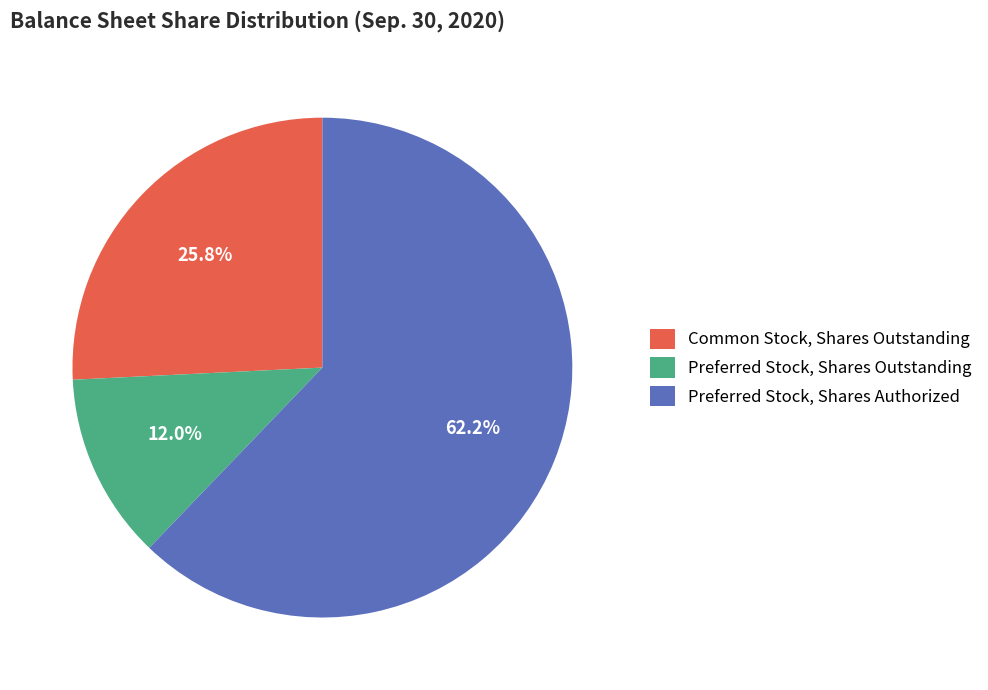

Do Preferred Stock, Shares Outstanding and Common Stock, Shares Outstanding together represent more than half of the pie?

No